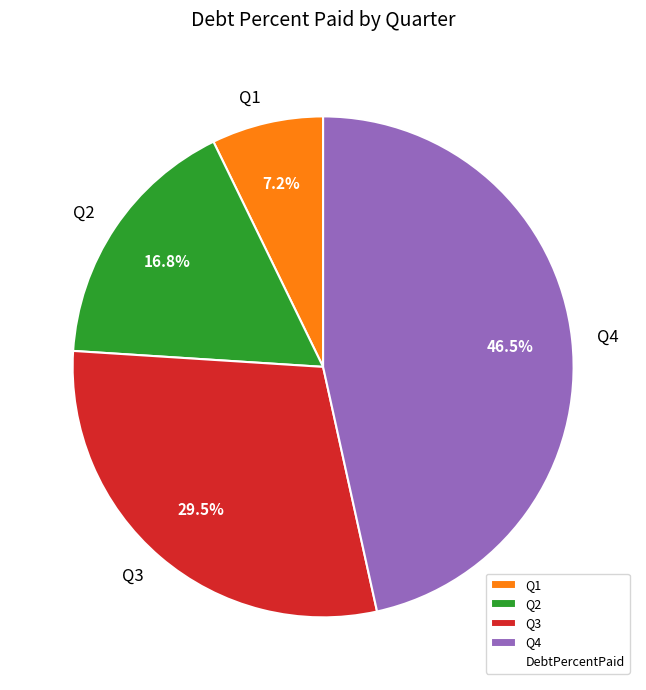

How many segments does this pie chart have?

4